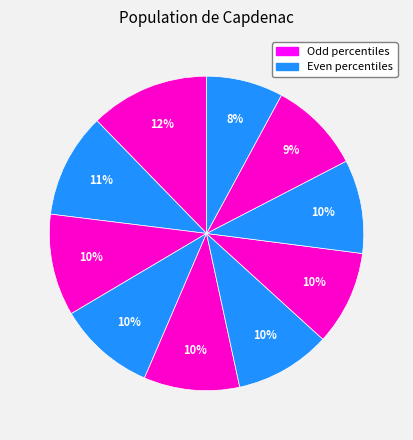

How many segments does this pie chart have?

10